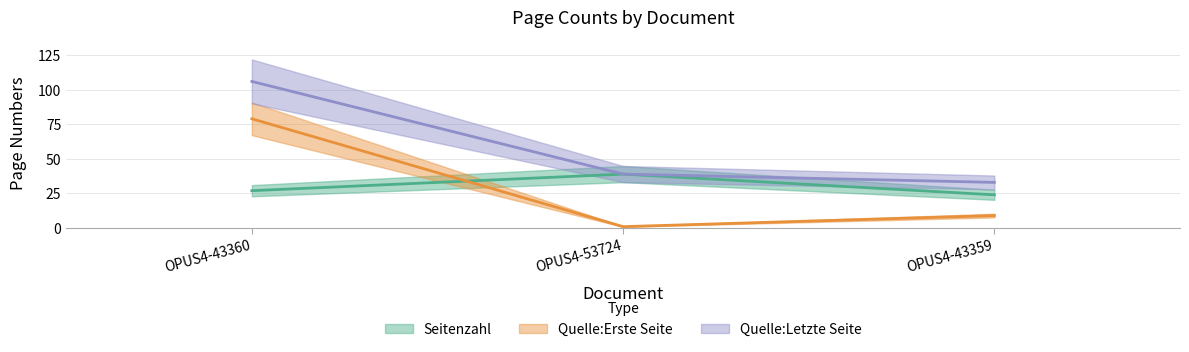

Reading left to right, extract all data points from this chart.

Seitenzahl: 27	39	24
Quelle:Erste Seite: 79	1	9
Quelle:Letzte Seite: 106	39	33